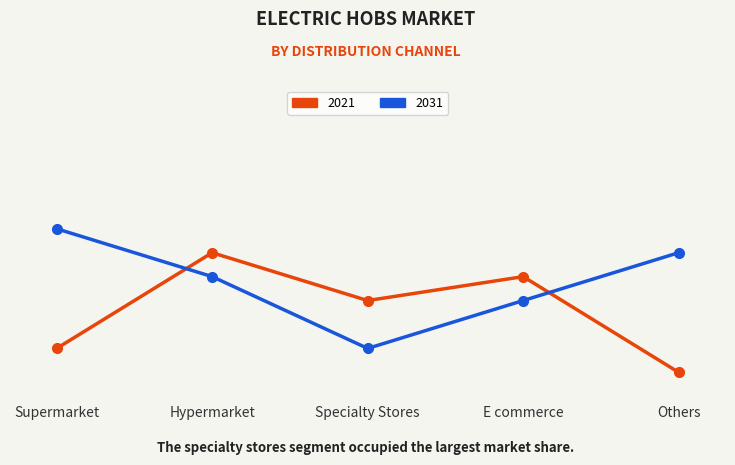

Does the chart have visible grid lines?

No